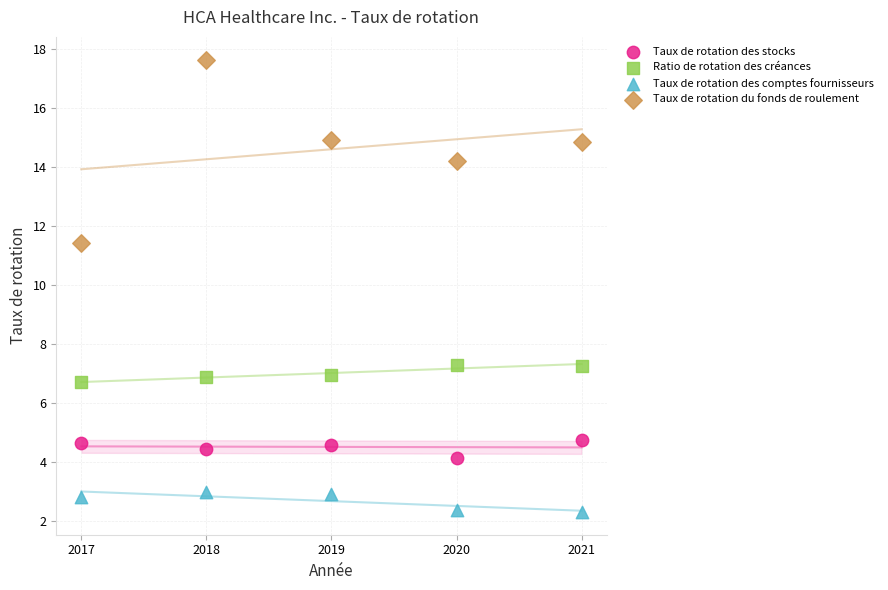

Which series contains the lowest Y value?

Taux de rotation des comptes fournisseurs